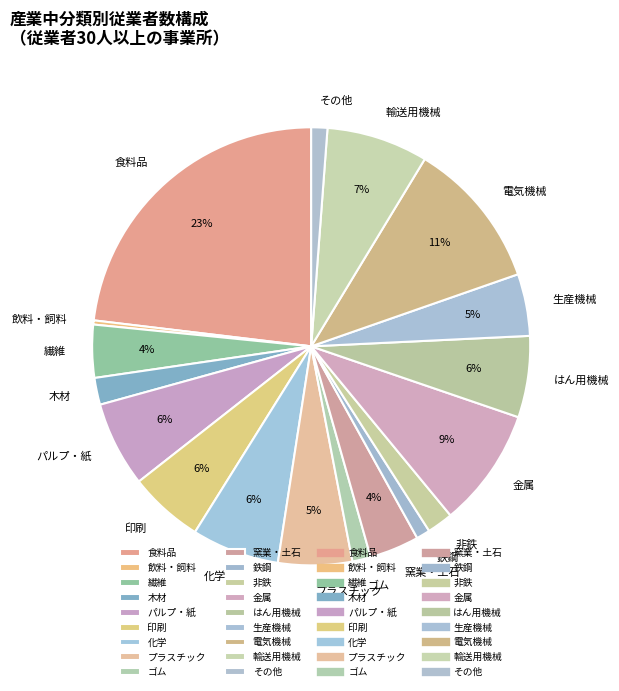

Does 鉄鋼 represent more than half of the total?

No